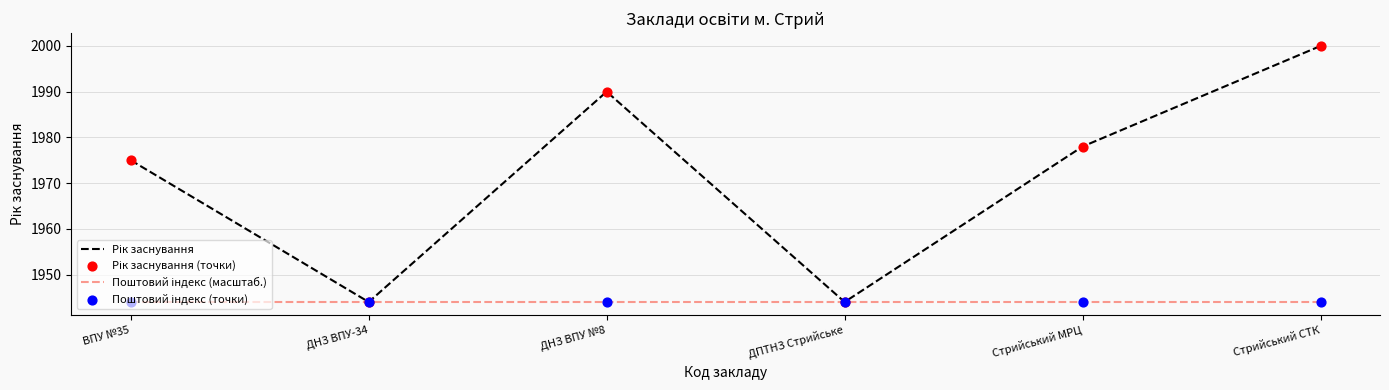

What is the total value across all series at ВПУ №35?

3919